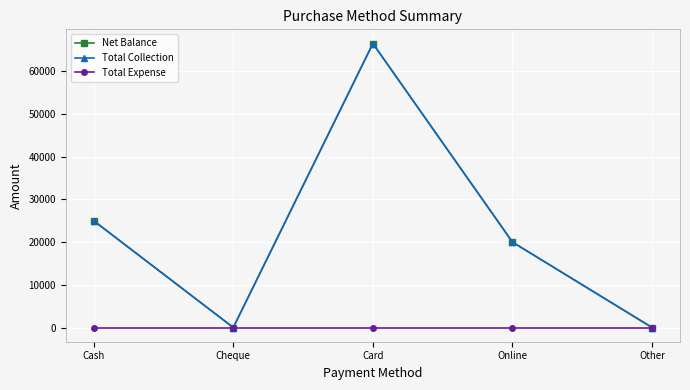

Which series has the largest total across all categories?

Net Balance